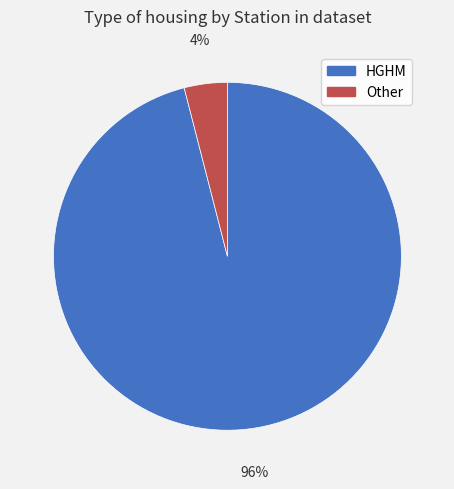

Is there a majority slice in this chart?

Yes